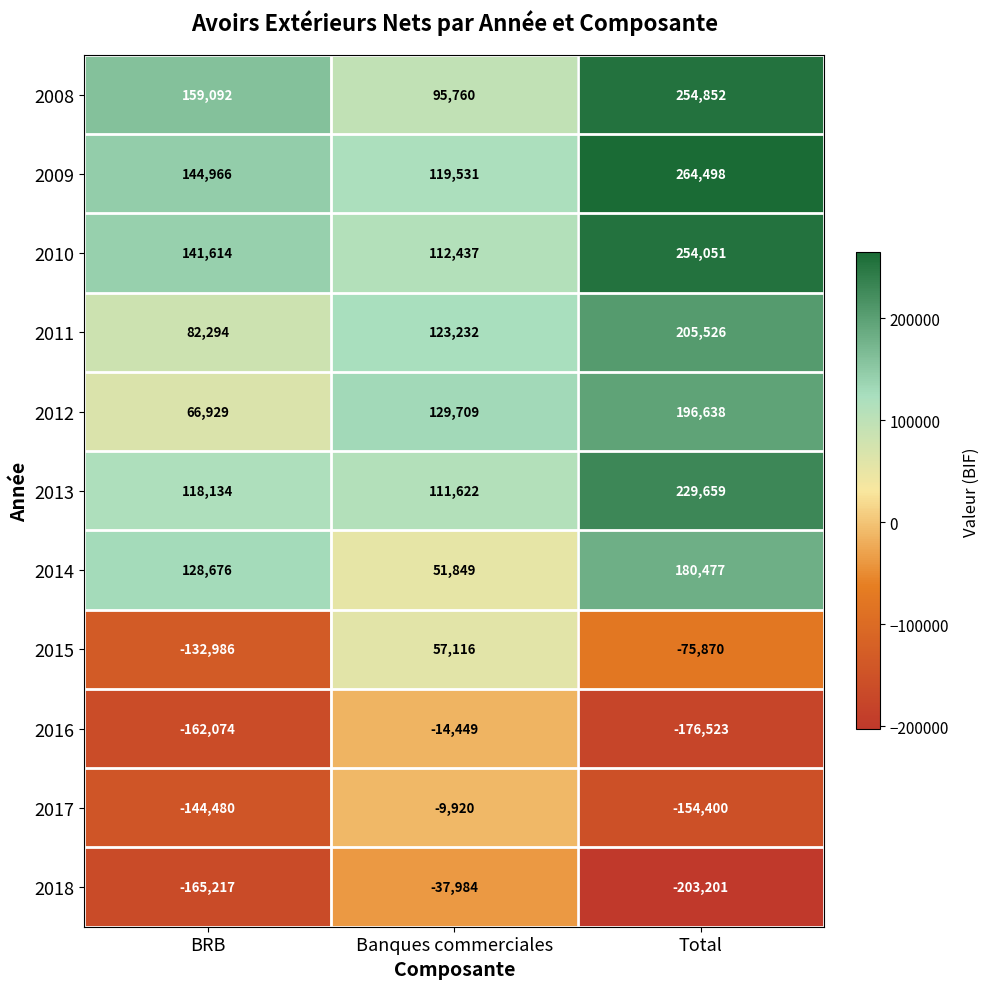

At which category is the sum across all series the highest?

Total